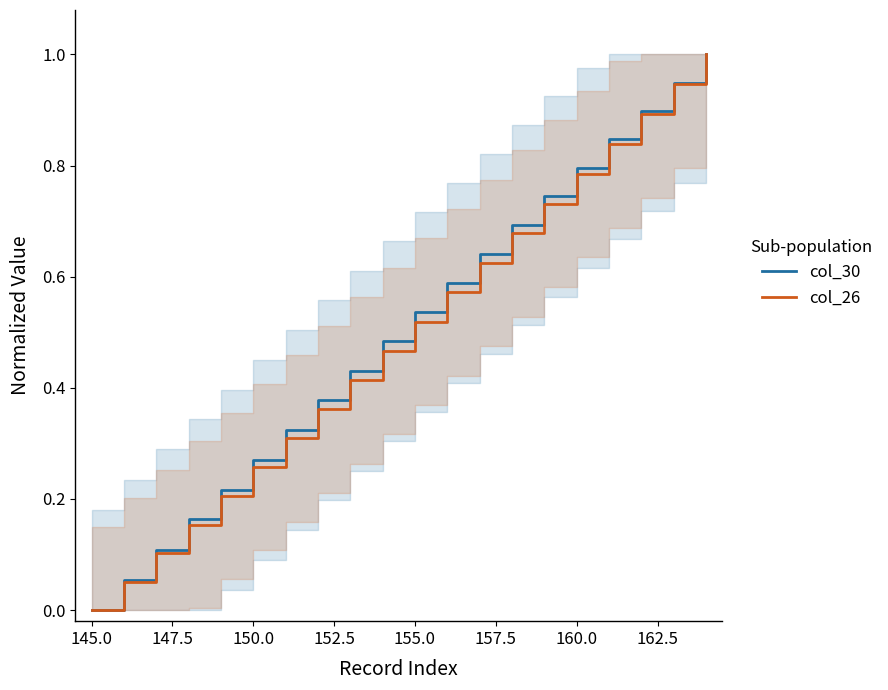

Which category has the lowest value in the col_26 series?

145.0